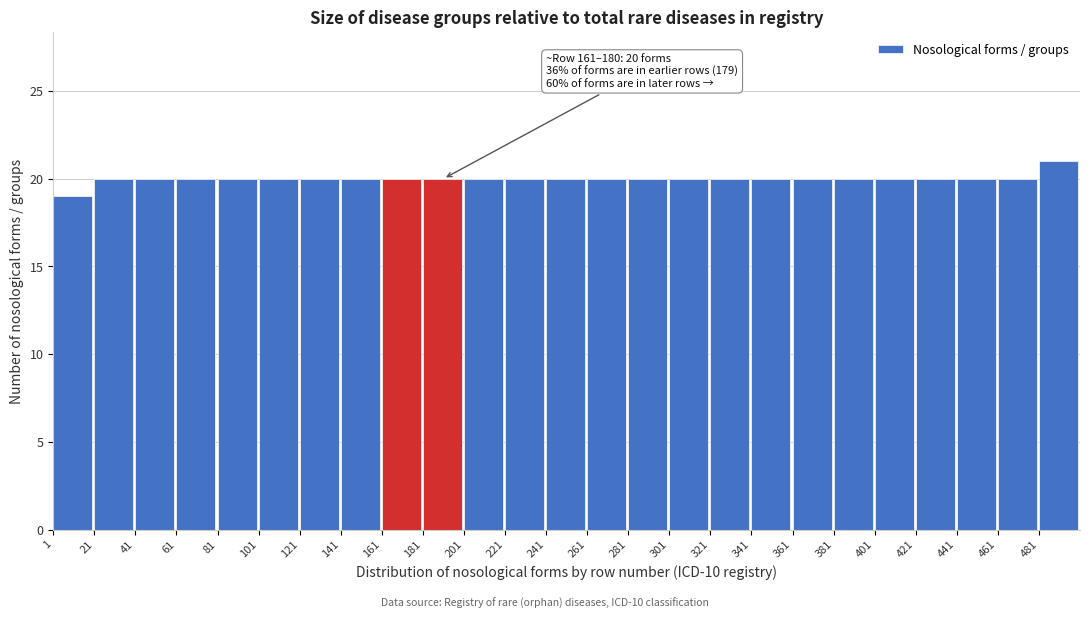

Which range on the x-axis has the tallest bar?

480 to 500